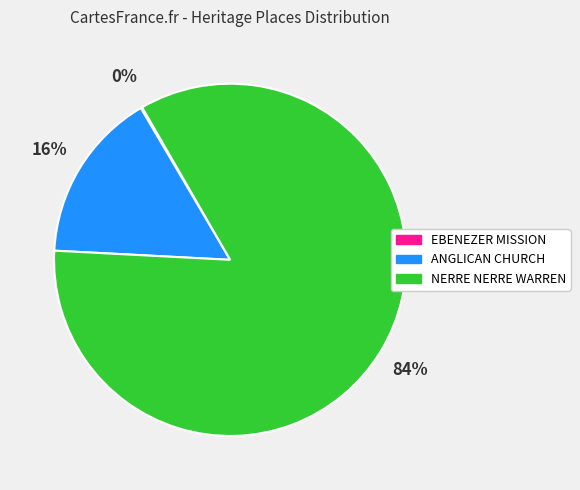

Is the sum of ANGLICAN CHURCH and NERRE NERRE WARREN greater than half?

Yes